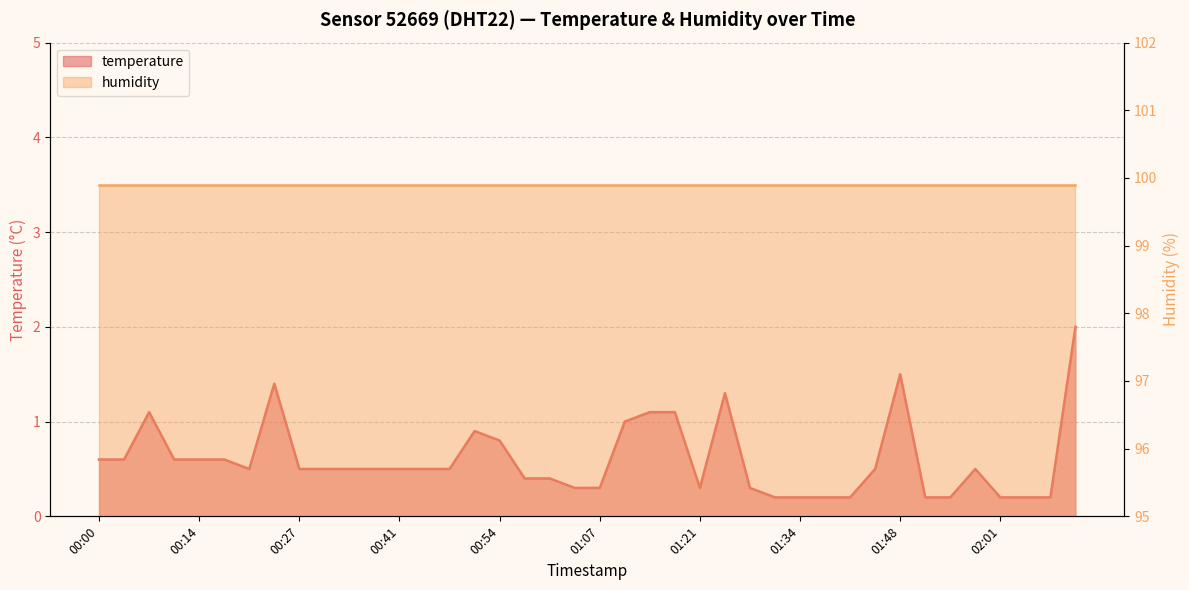

Which category has the lowest value across all series?

01:31